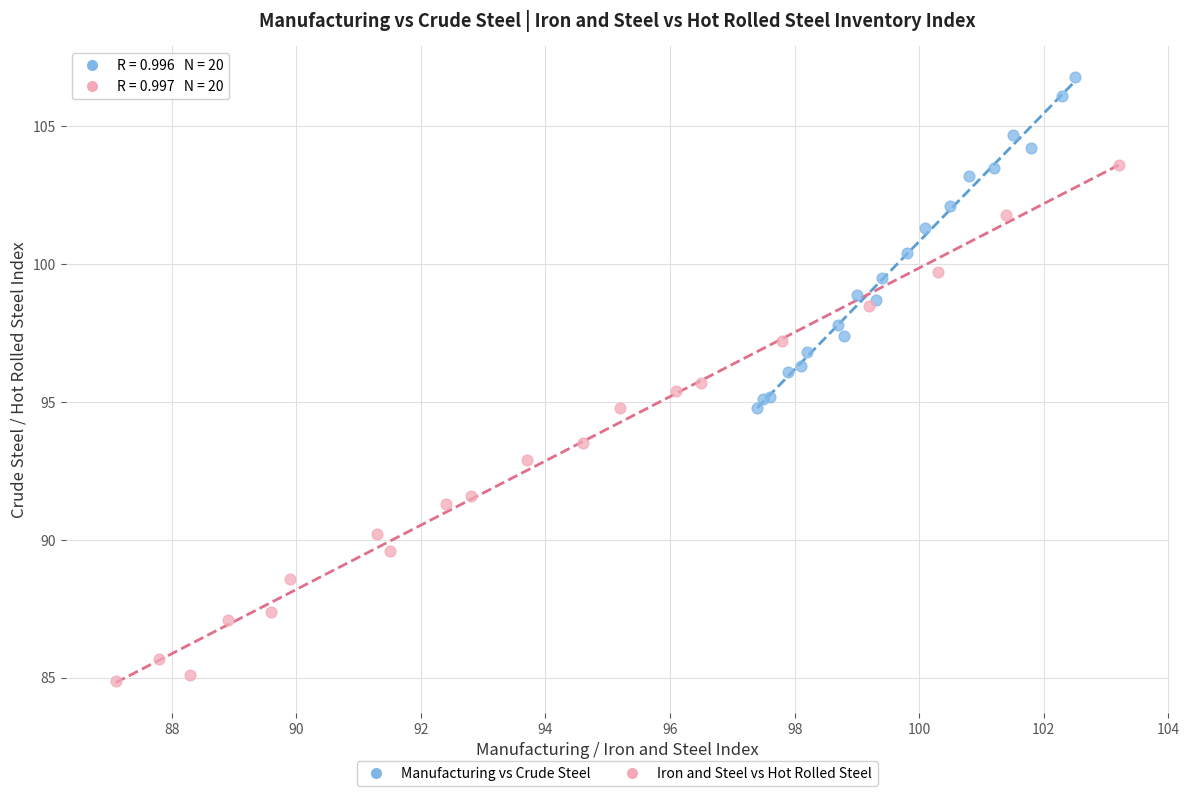

What are all the series names shown in the legend?

Manufacturing vs Crude Steel, Iron and Steel vs Hot Rolled Steel